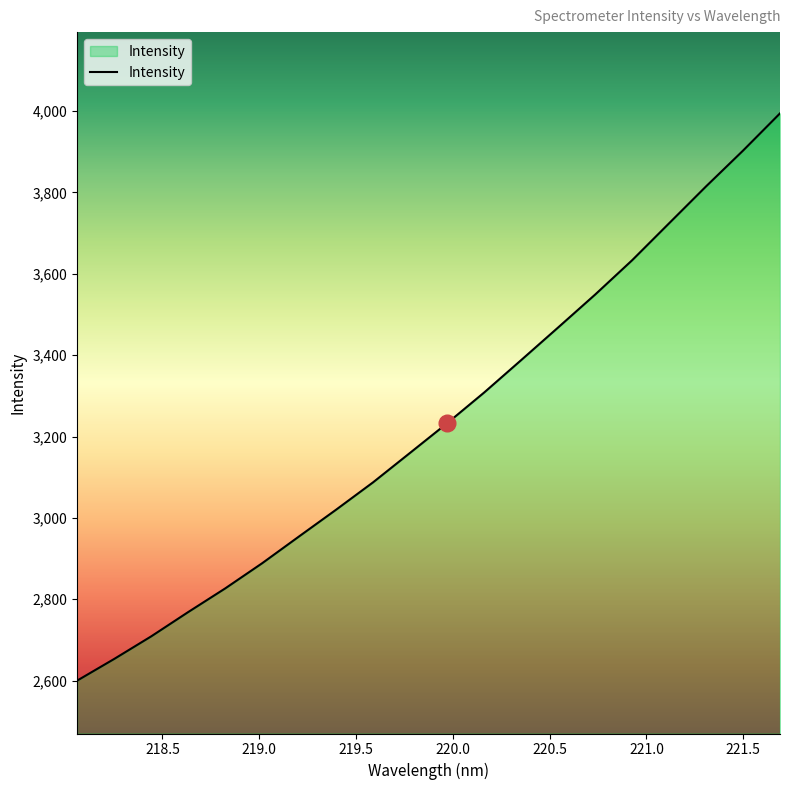

What is the maximum value shown in the chart?

3994.2